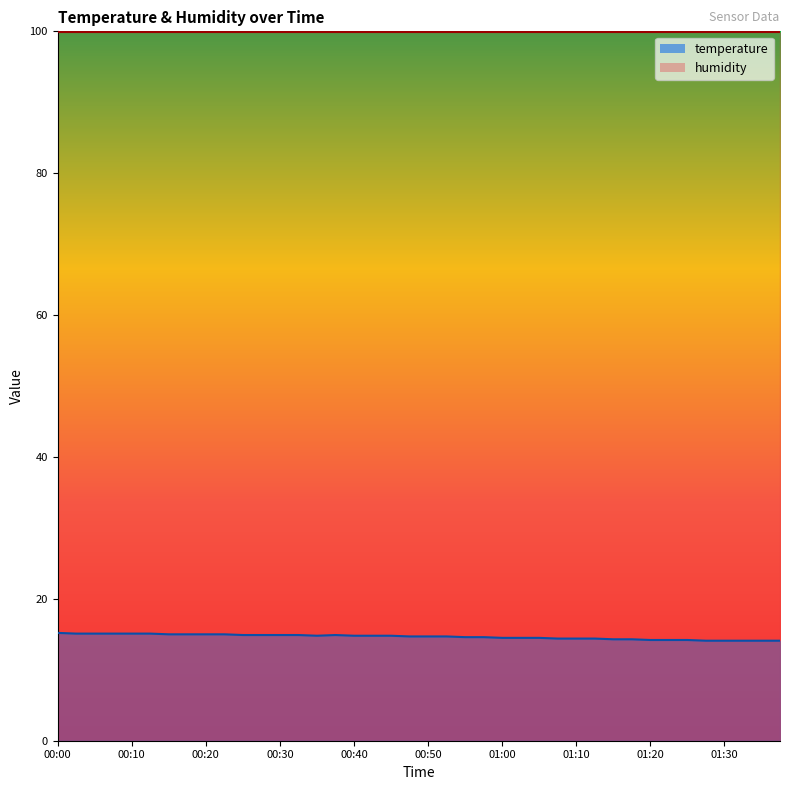

Reading left to right, transcribe all the data shown in this chart.

15.2	15.1	15.1	15.1	15.1	15.1	15.0	15.0	15.0	15.0	14.9	14.9	14.9	14.9	14.8	14.9	14.8	14.8	14.8	14.7	14.7	14.7	14.6	14.6	14.5	14.5	14.5	14.4	14.4	14.4	14.3	14.3	14.2	14.2	14.2	14.1	14.1	14.1	14.1	14.1